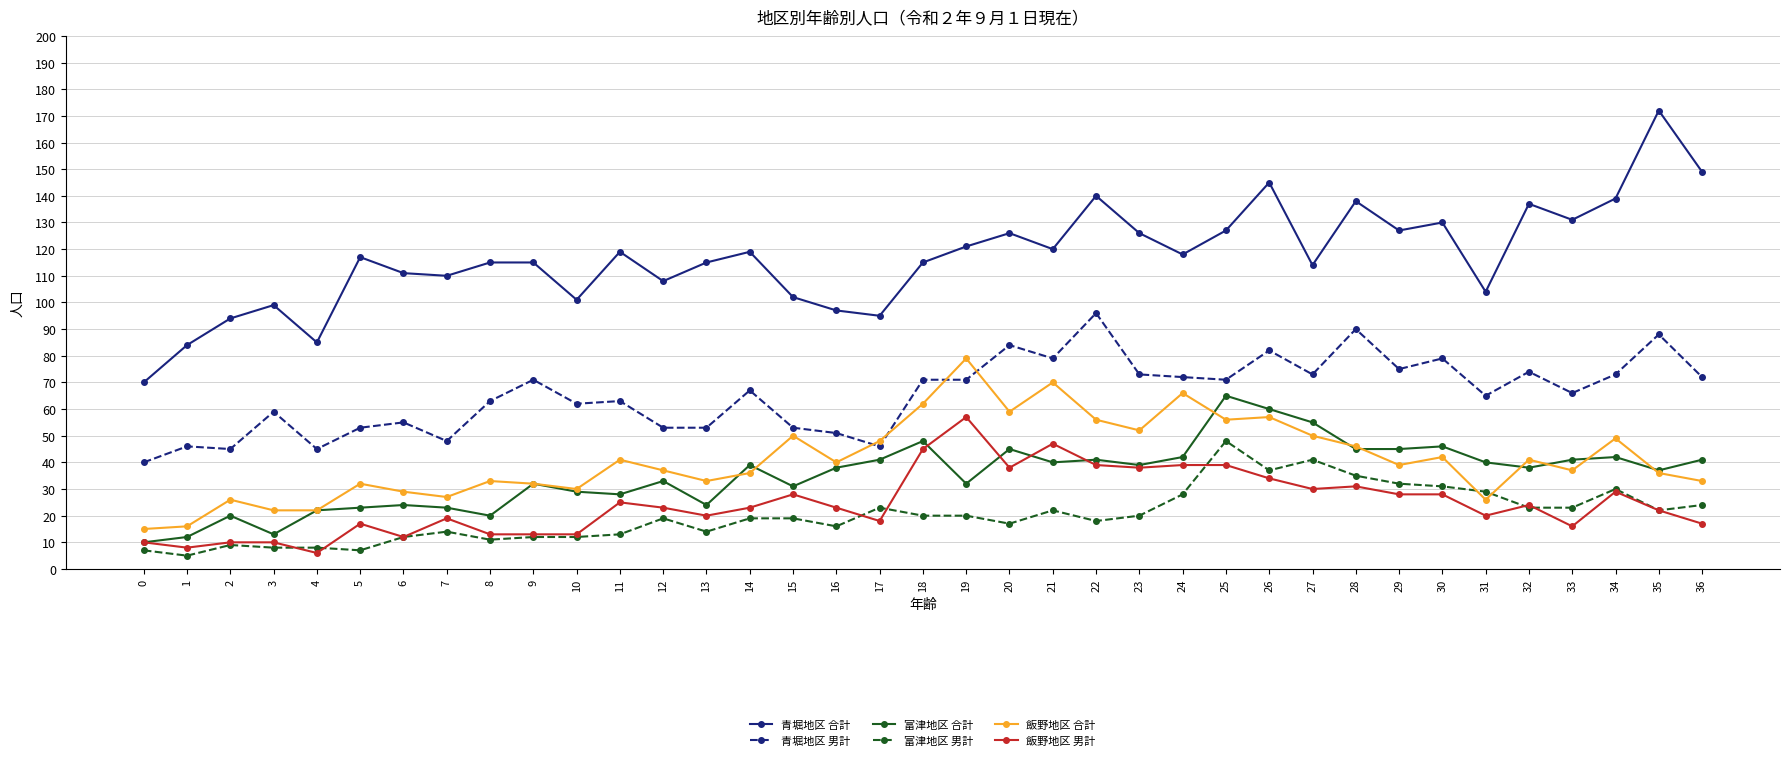

What is the spread (max minus min) of values at 22?

122